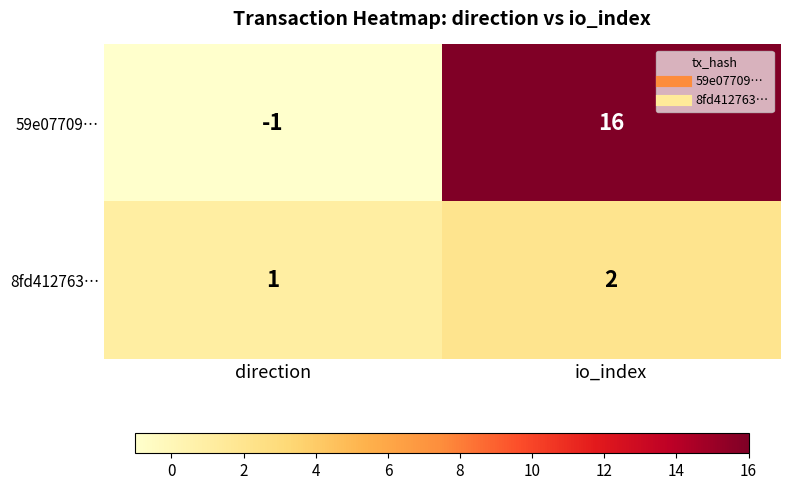

What is the sum of the 59e07709… values at direction and io_index?

15